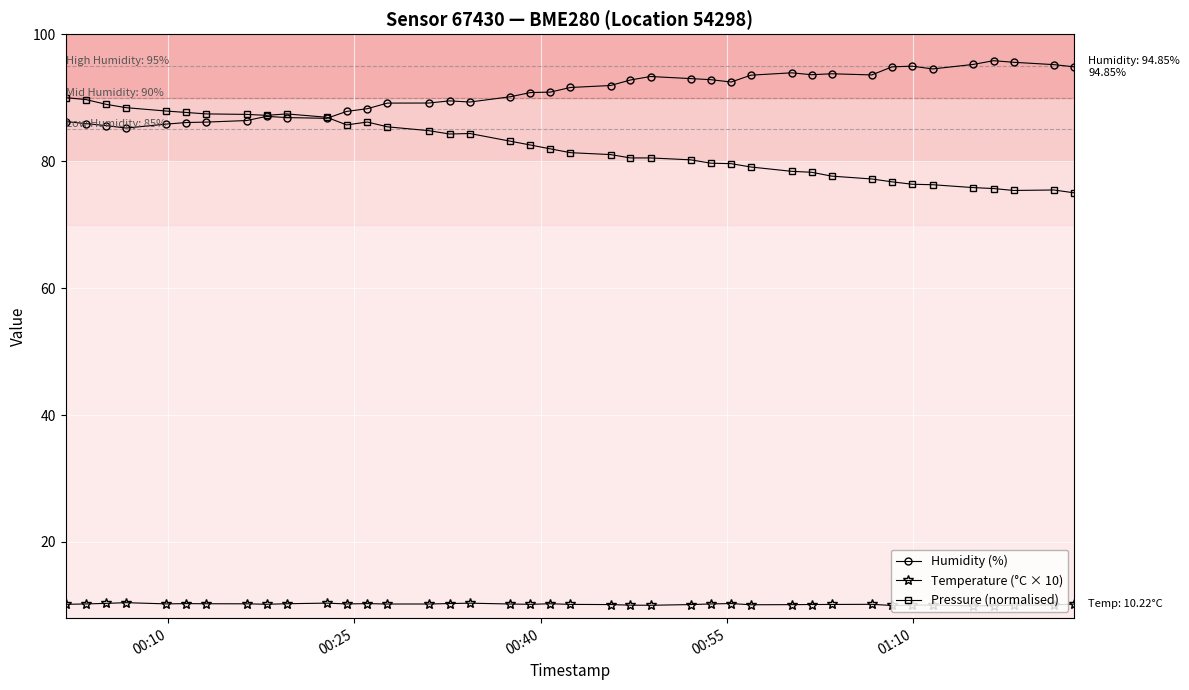

List the series in order of their peak value, lowest first.

Temperature (°C × 10), Pressure (normalised), Humidity (%)